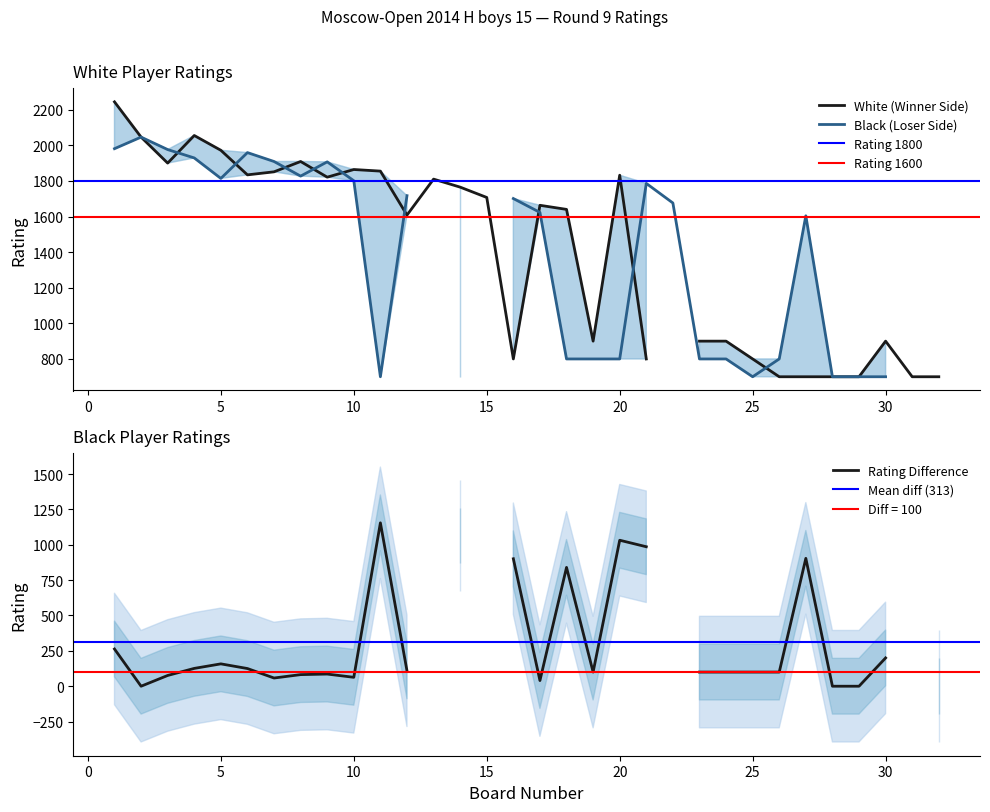

At which category does Black Rating reach its first local valley?

5